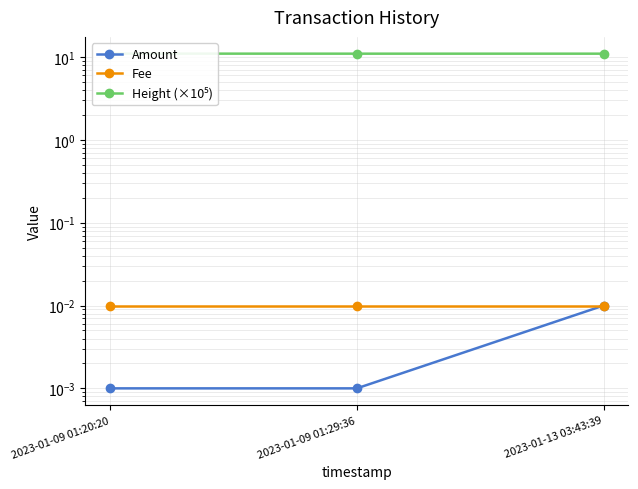

Is the value of Amount at 2023-01-13 03:43:39 greater than the value of Height (×10⁵) at 2023-01-13 03:43:39?

No